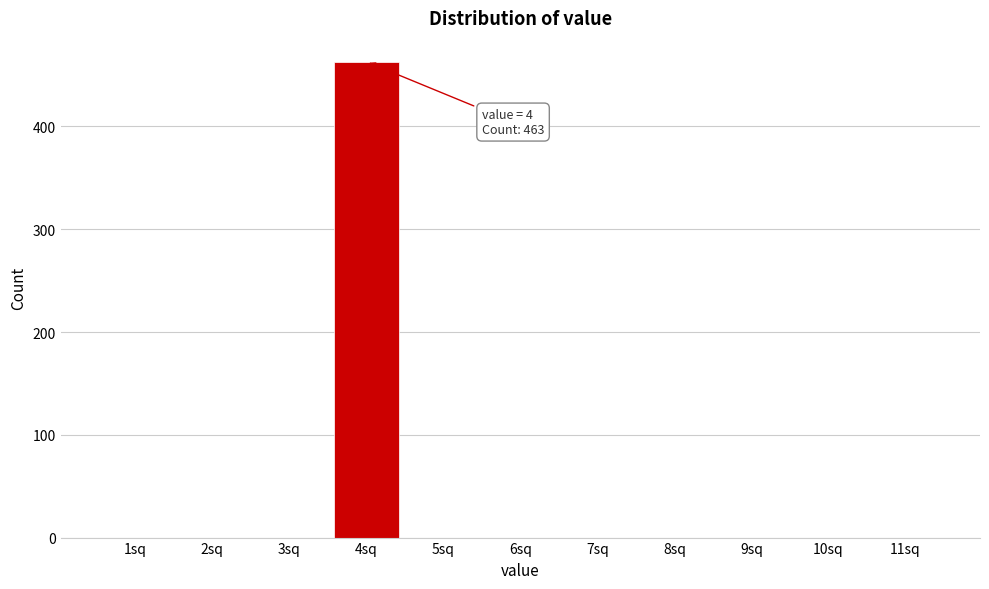

Over which range of the x-axis is the bar tallest?

3.5 to 4.5